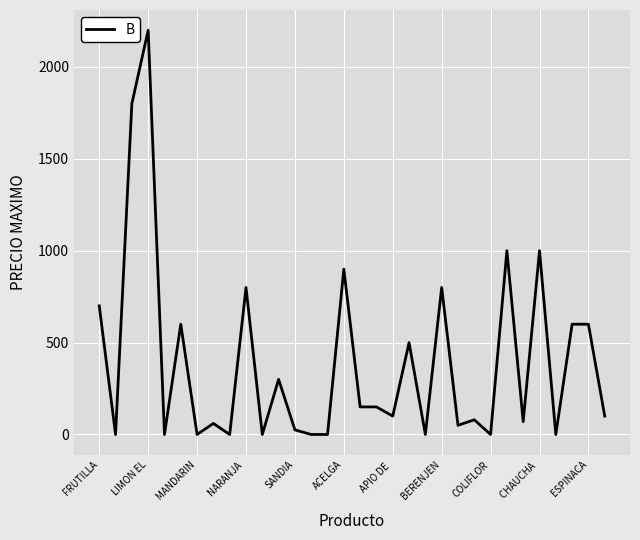

What is the difference between the maximum and minimum values?

2200